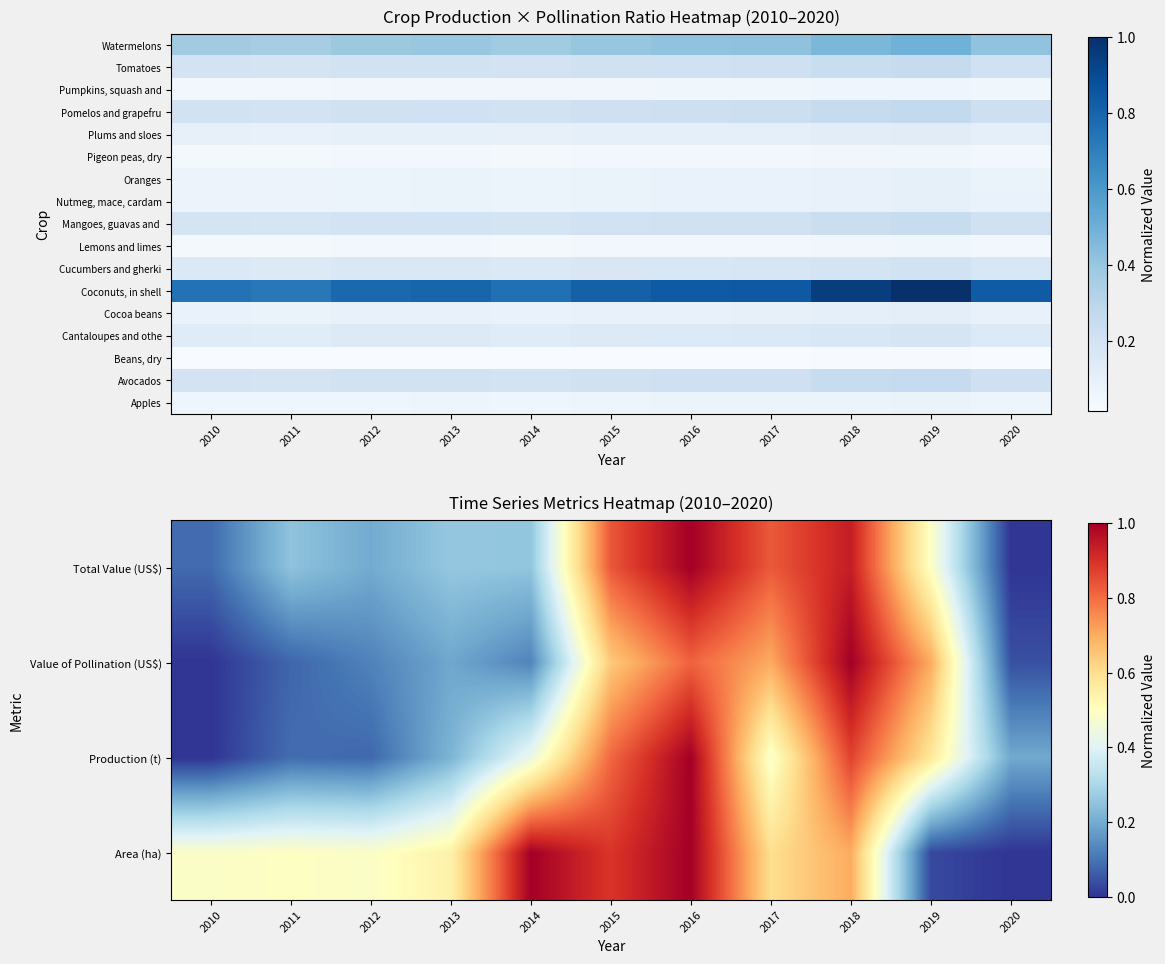

Rank the series at 2016 from lowest to highest value.

Lemons and limes, Pigeon peas, dry, Pumpkins, squash and, Oranges, Nutmeg, mace, cardam, Cocoa beans, Plums and sloes, Cucumbers and gherki, Mangoes, guavas and, Tomatoes, Pomelos and grapefru, Watermelons, Value of Pollination (US$), Coconuts, in shell, Area (ha), Production (t), Total Value (US$)